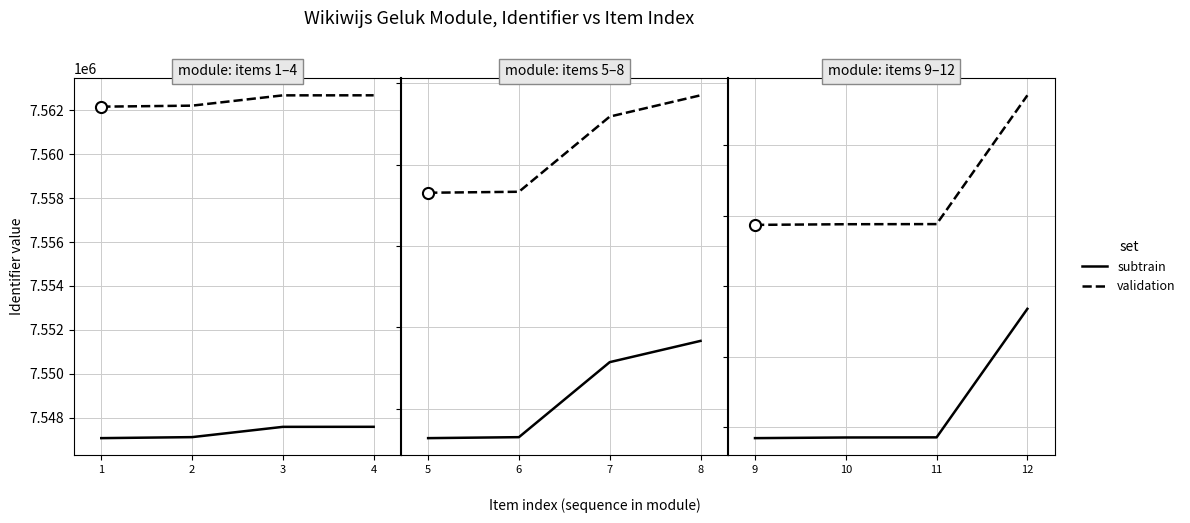

At which label does subtrain reach its peak?

12